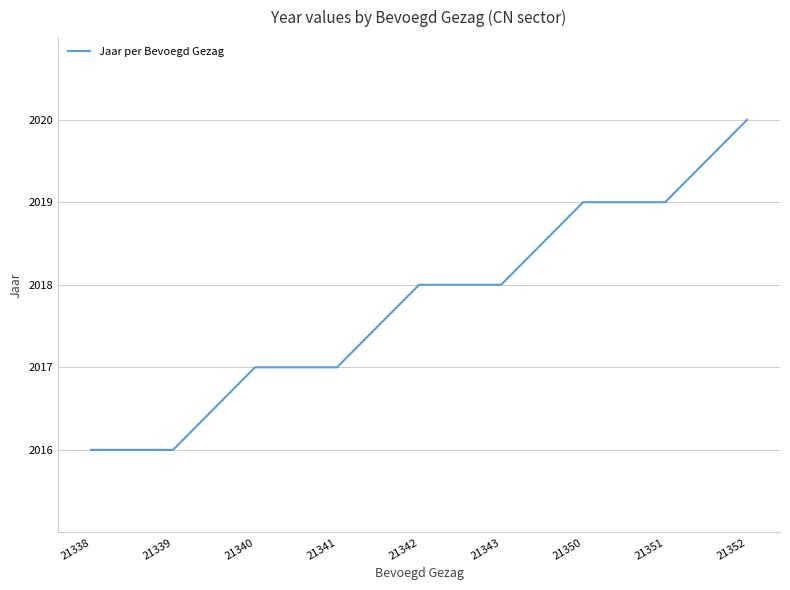

The value at 21339 is 2016. True or false?

True